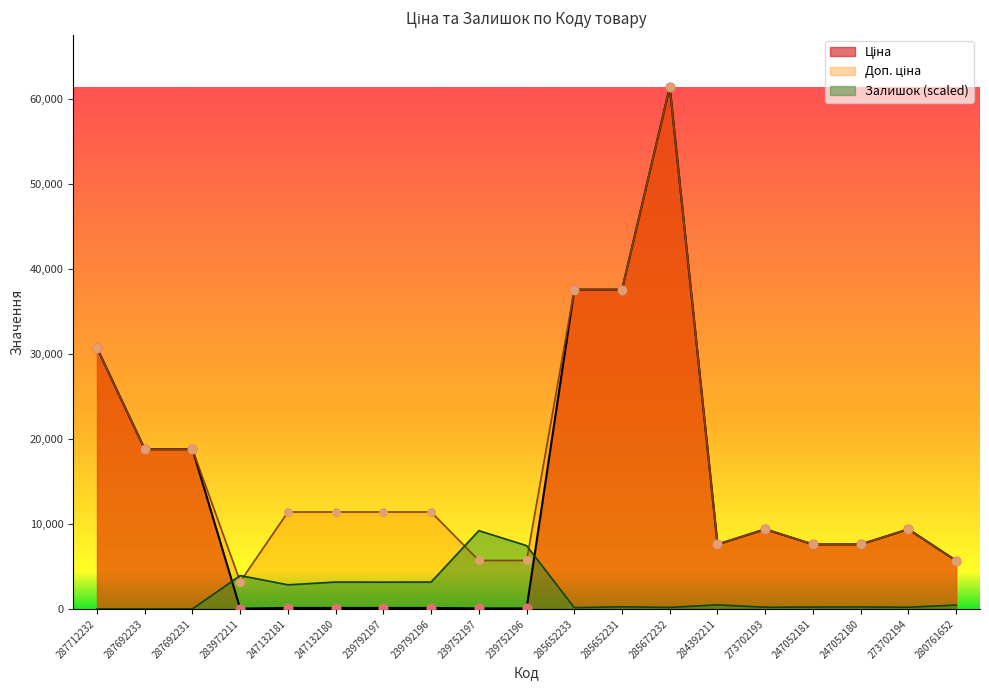

Is the value of Доп. ціна at 247052180 greater than the value of Залишок at 239752196?

Yes